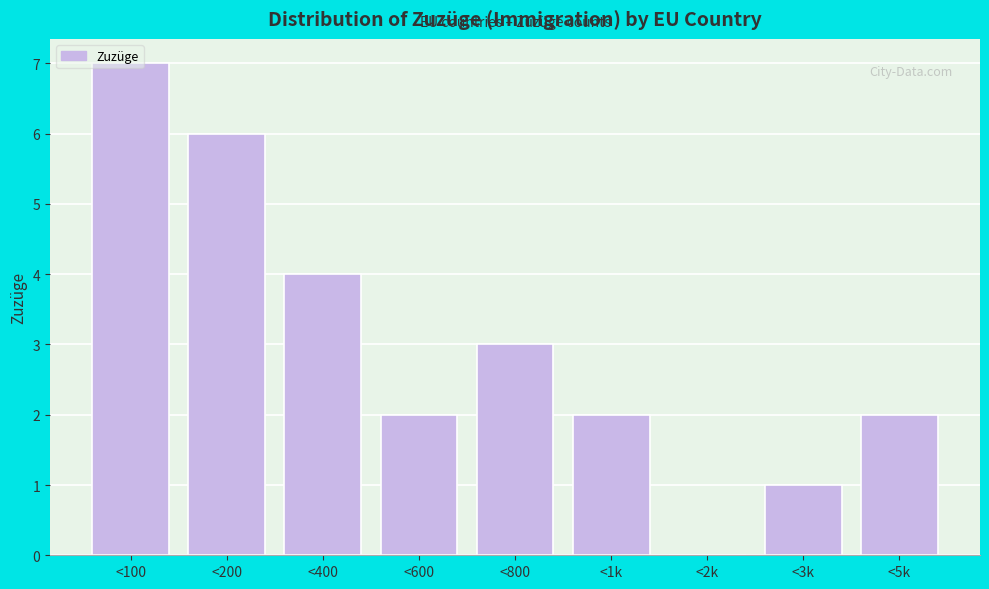

Is it true that the value at <100 is 2?

False